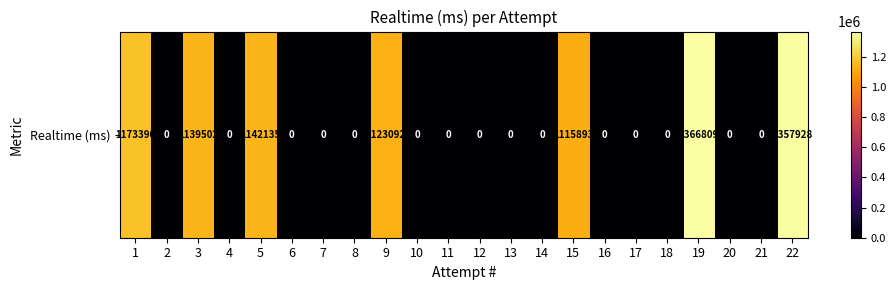

Rank the categories by value from lowest to highest.

2, 4, 6, 7, 8, 10, 11, 12, 13, 14, 16, 17, 18, 20, 21, 15, 9, 3, 5, 1, 22, 19